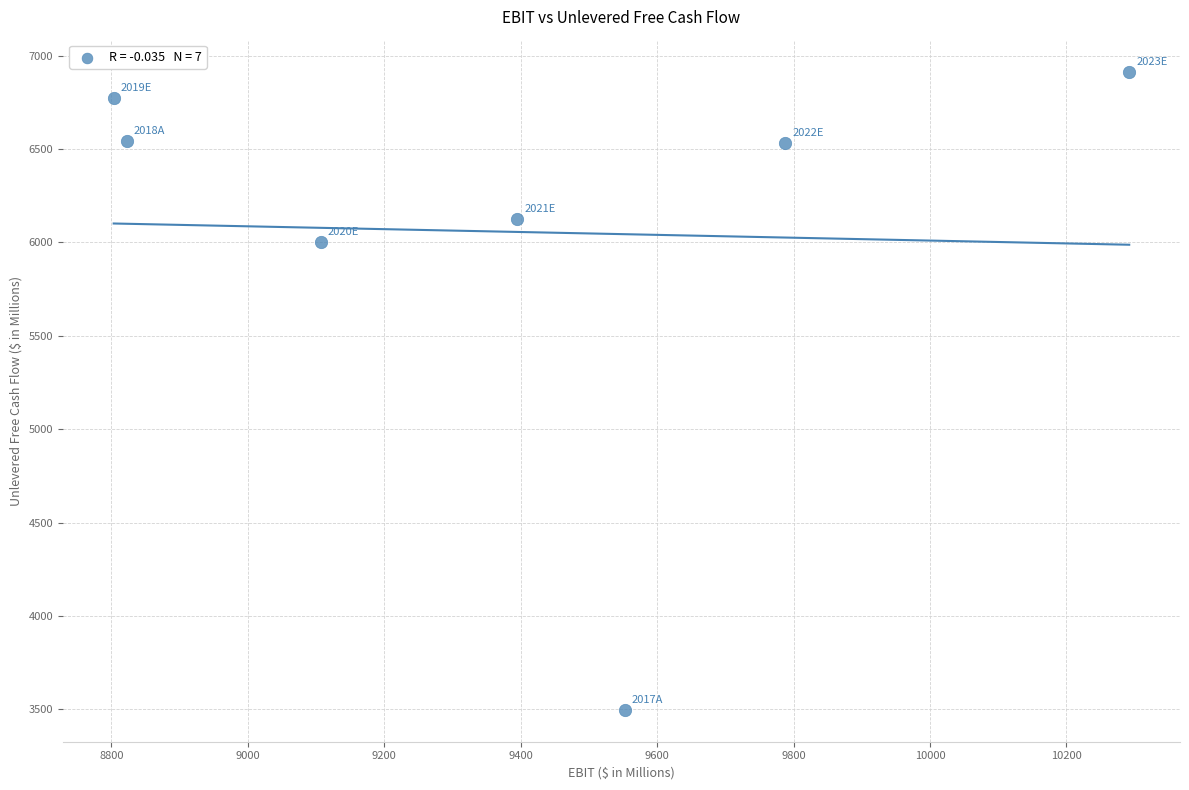

What Y value in the scatter plot is closest to 5206?

6004.6